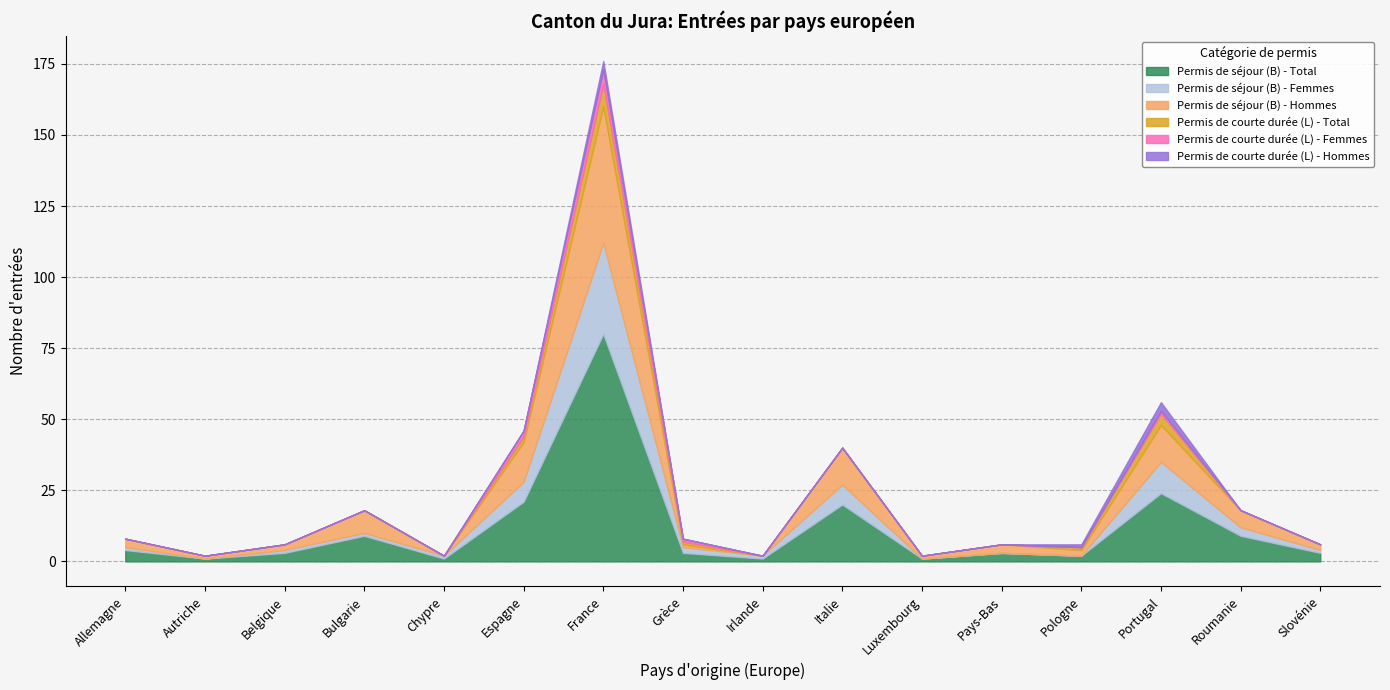

How many categories are shown in the chart?

16